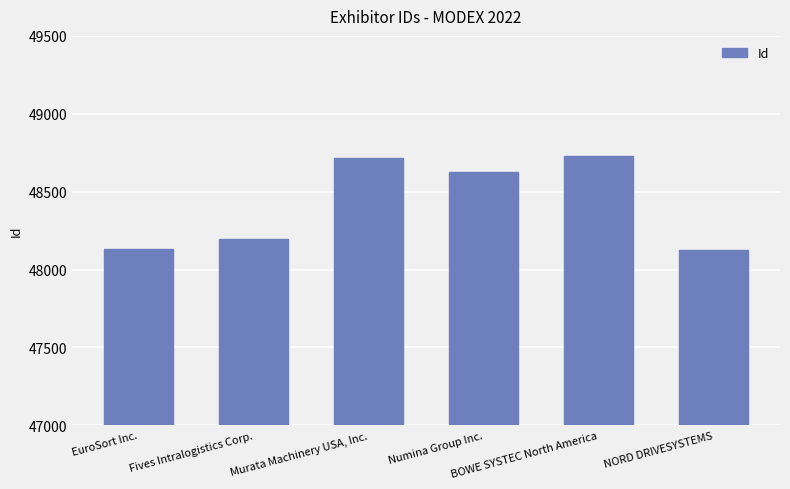

At which label is the value closest to 48426?

Numina Group Inc.